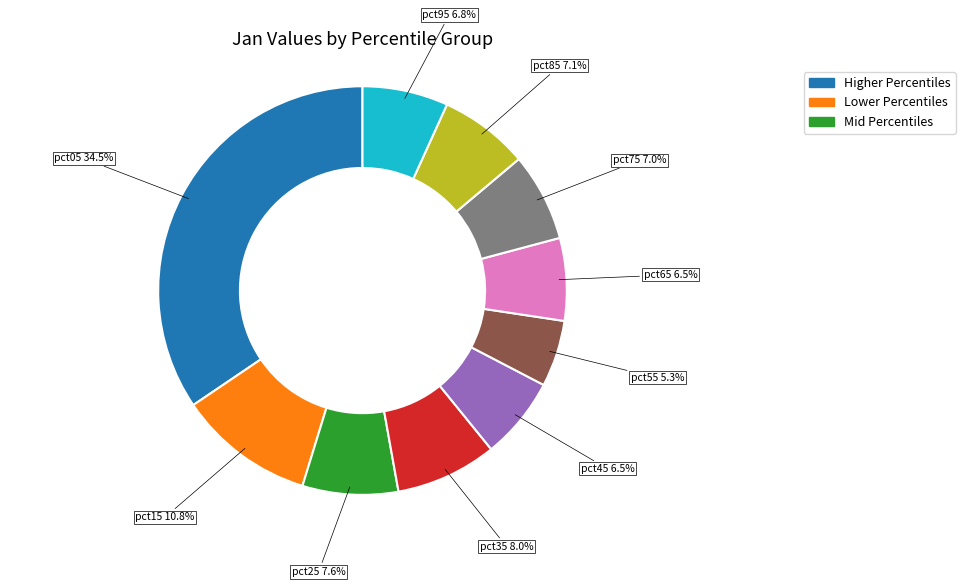

Does any single category account for the majority?

No